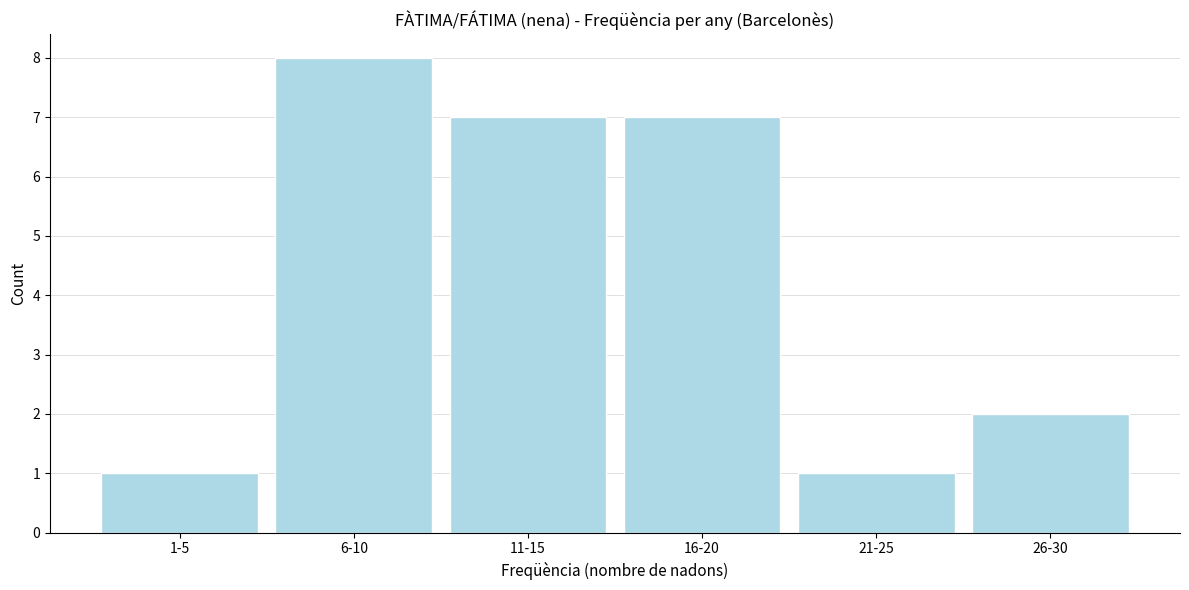

Reading left to right, extract all data points from this chart.

1	8	7	7	1	2